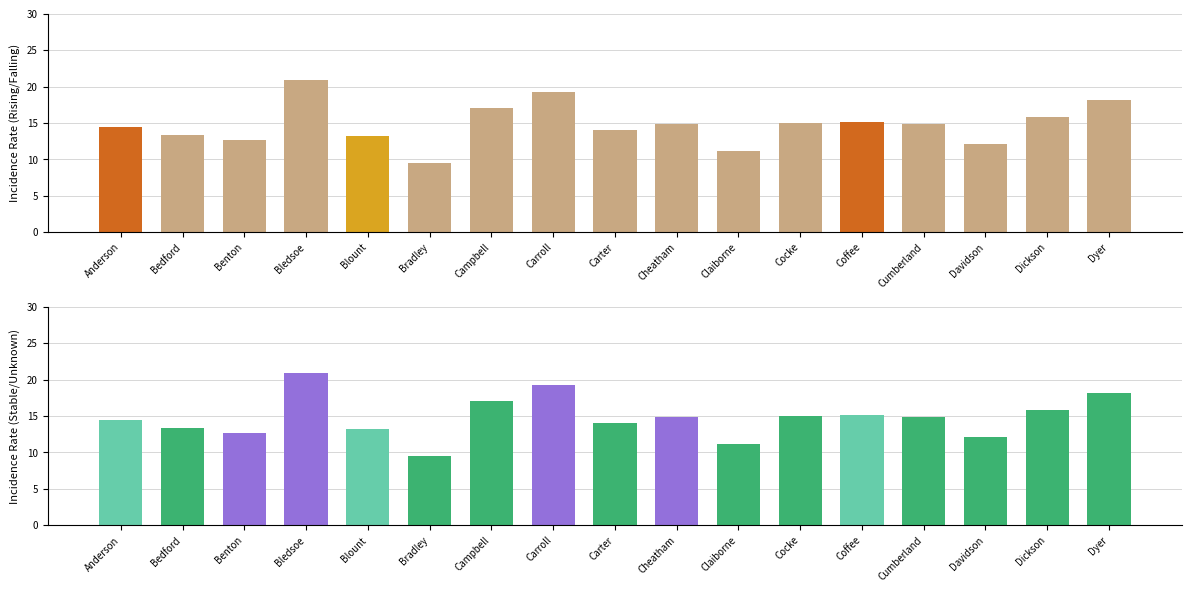

Reading left to right, list all the values displayed in this chart.

Anderson=14.4	Bedford=13.3	Benton=12.6	Bledsoe=20.9	Blount=13.2	Bradley=9.5	Campbell=17.0	Carroll=19.2	Carter=14.0	Cheatham=14.9	Claiborne=11.2	Cocke=15.0	Coffee=15.1	Cumberland=14.9	Davidson=12.1	Dickson=15.8	Dyer=18.1